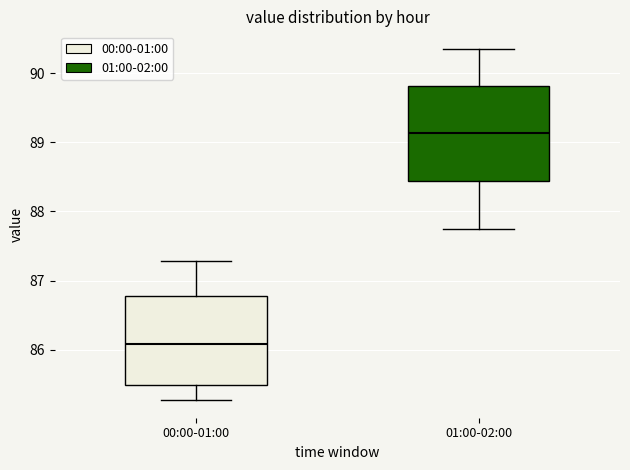

Which box has the lowest median line?

00:00-01:00